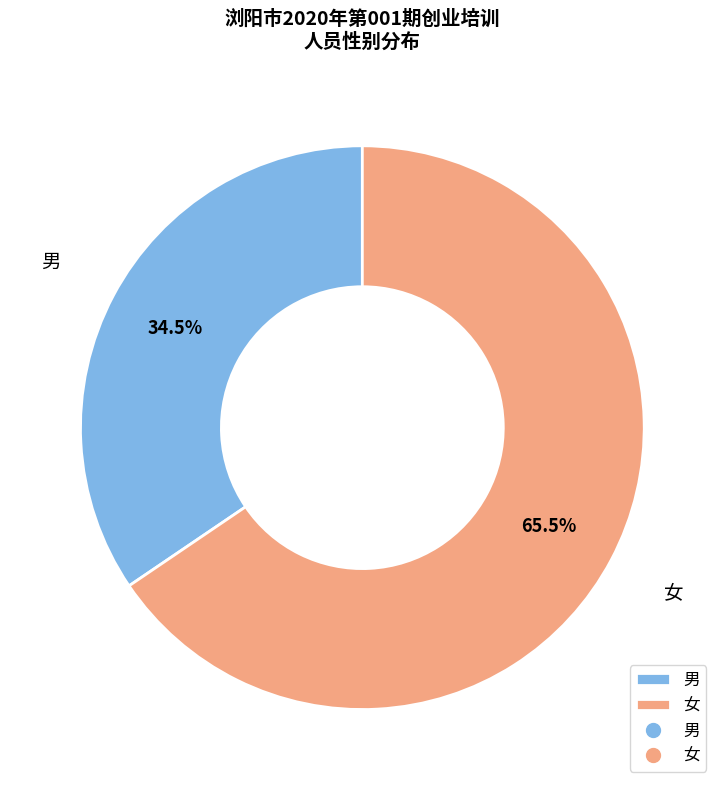

Count the number of slices in the pie.

2